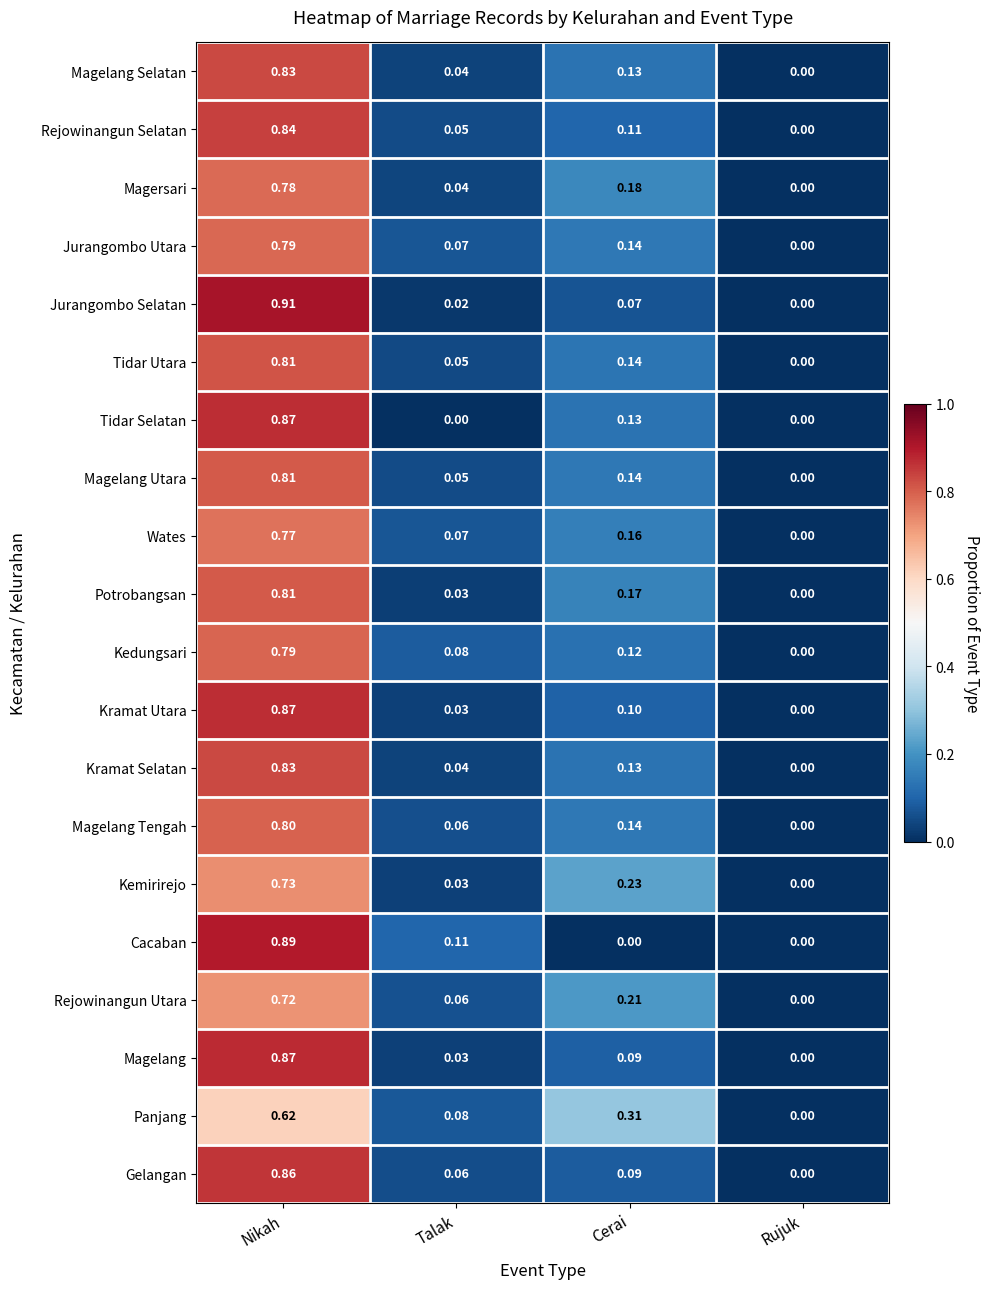

At which category is the sum across all series the highest?

Nikah